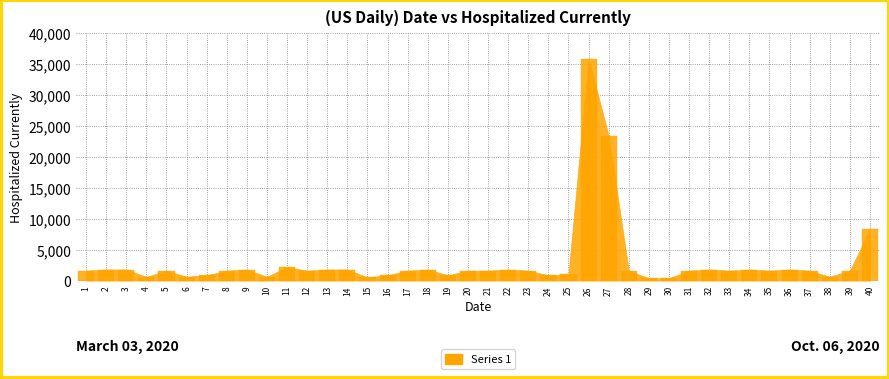

What is the greatest value displayed?

35882